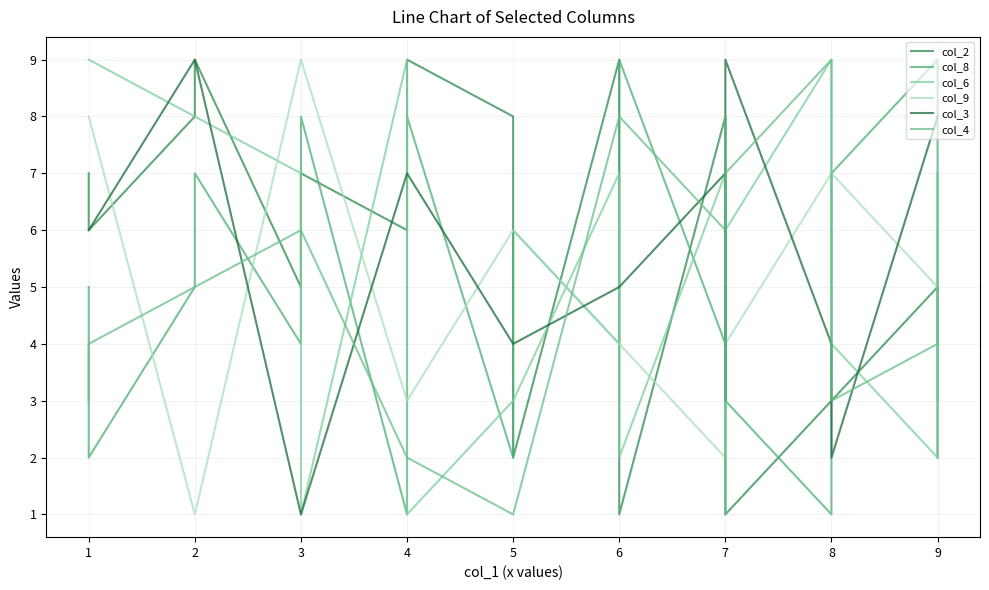

What is the smallest value displayed?

1